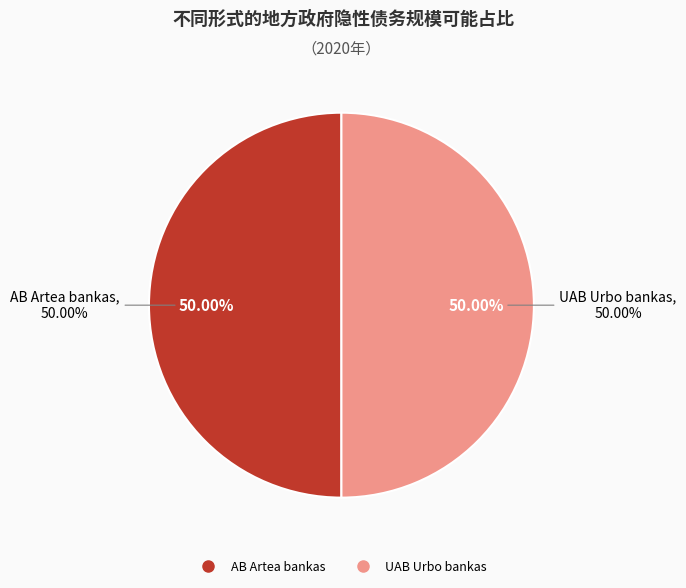

To the nearest percent, what percentage of the pie is AB Artea bankas?

50%